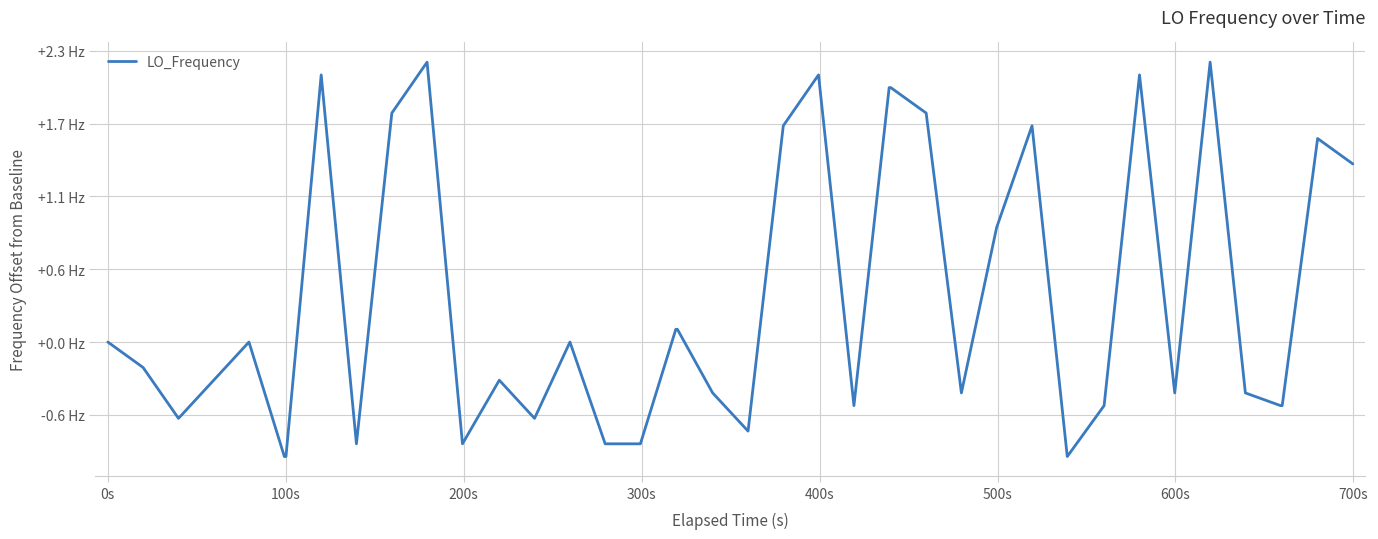

Does the chart have visible grid lines?

Yes